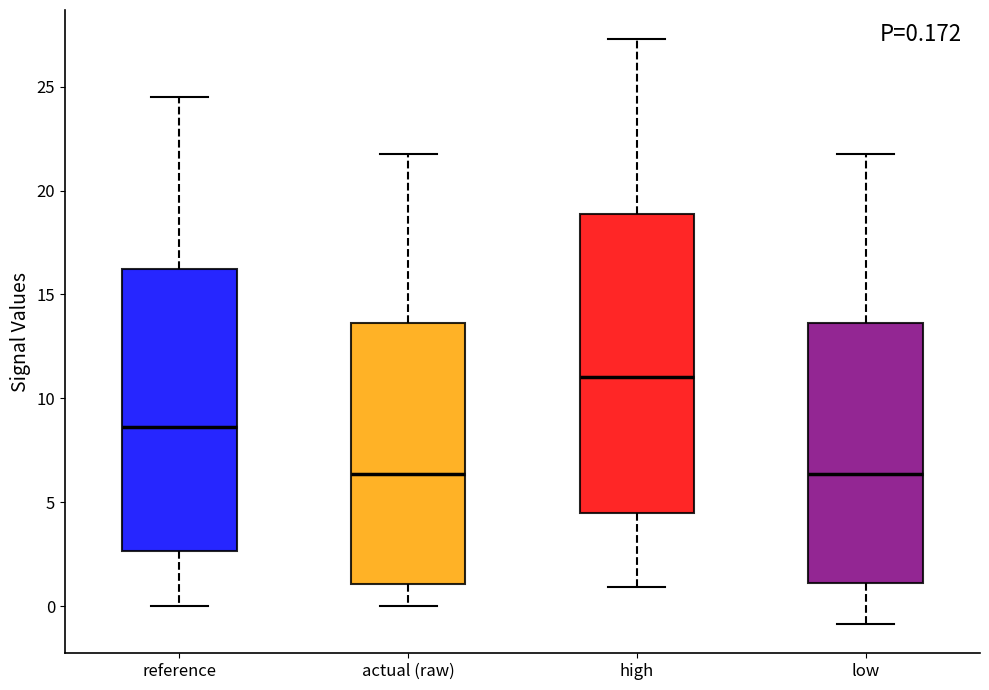

Comparing the boxes themselves (not the whiskers), which one is the tallest?

high